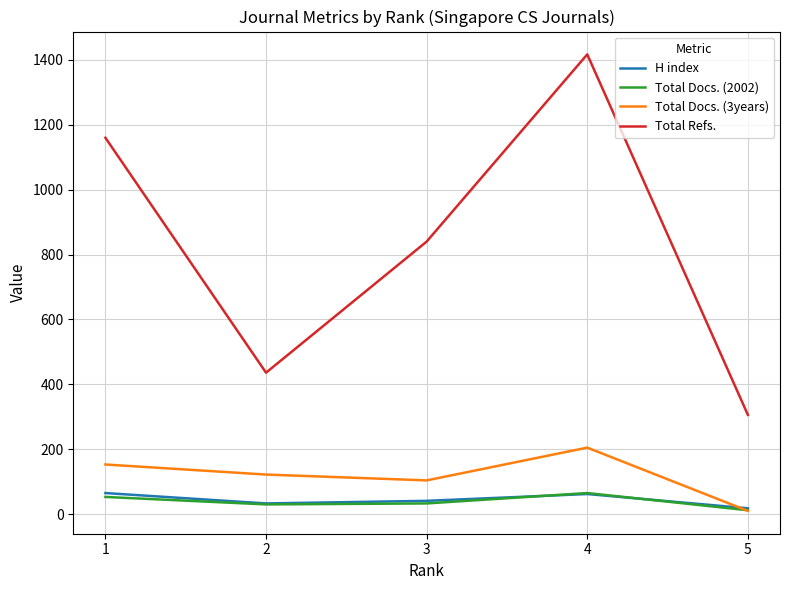

In Total Docs. (3years), how many points are lower than both neighbors (excluding endpoints)?

1